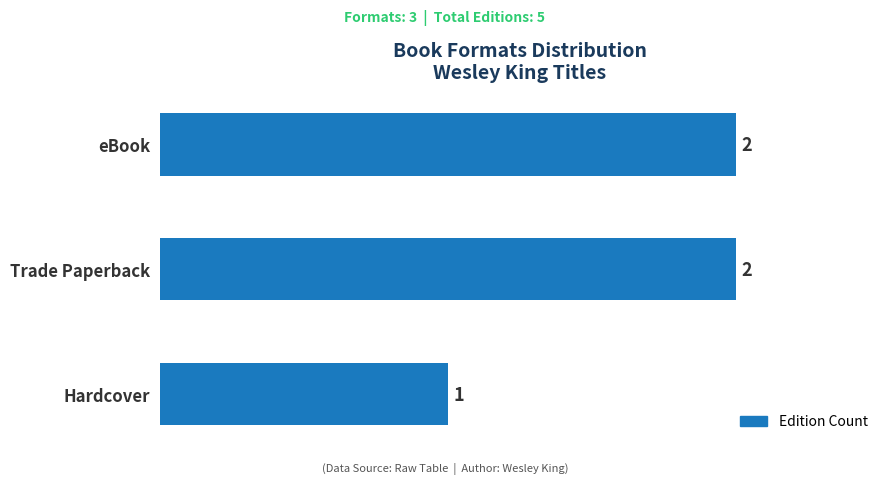

What is the ratio of the value at Trade Paperback to the value at eBook?

1.0